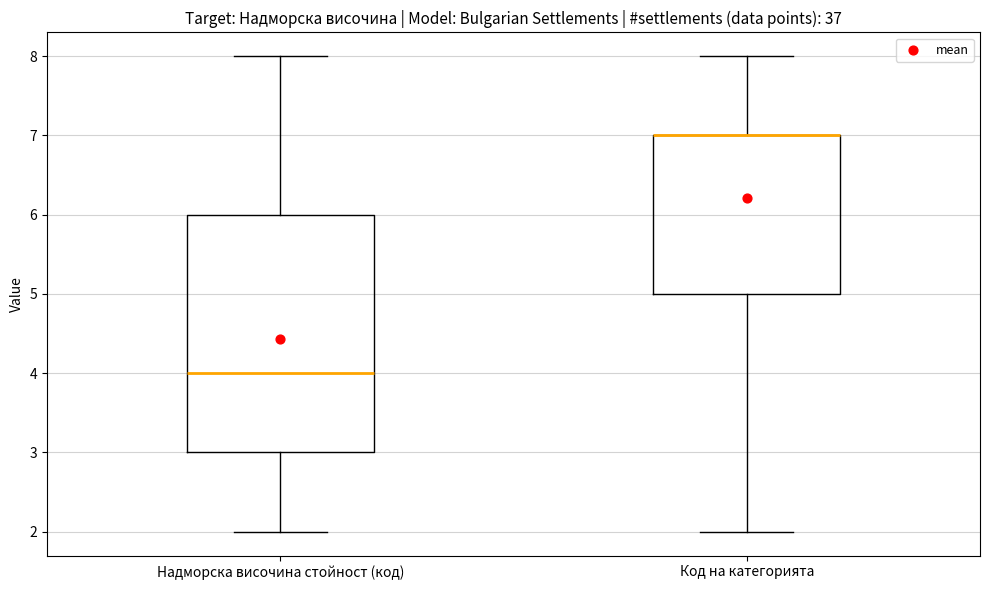

Which box is the tallest, from its lower edge to its upper edge?

Надморска височина стойност (код)